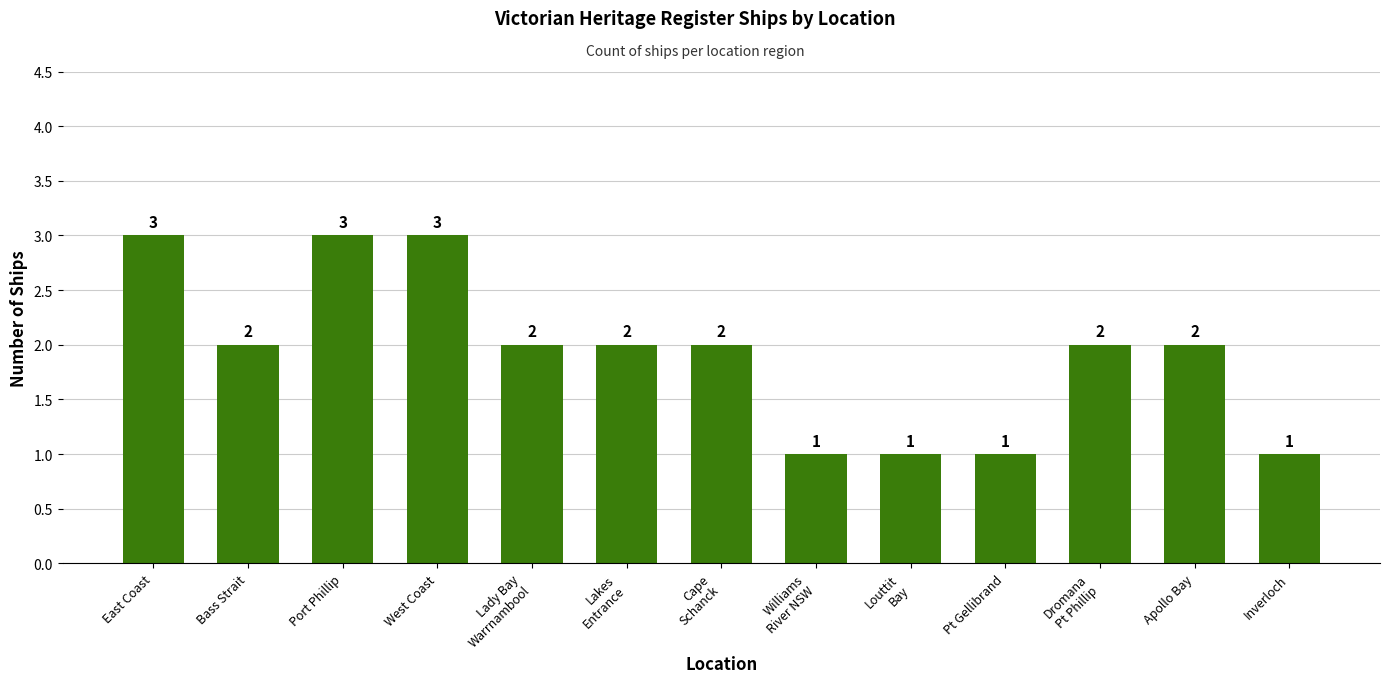

What is the sum of all values?

25